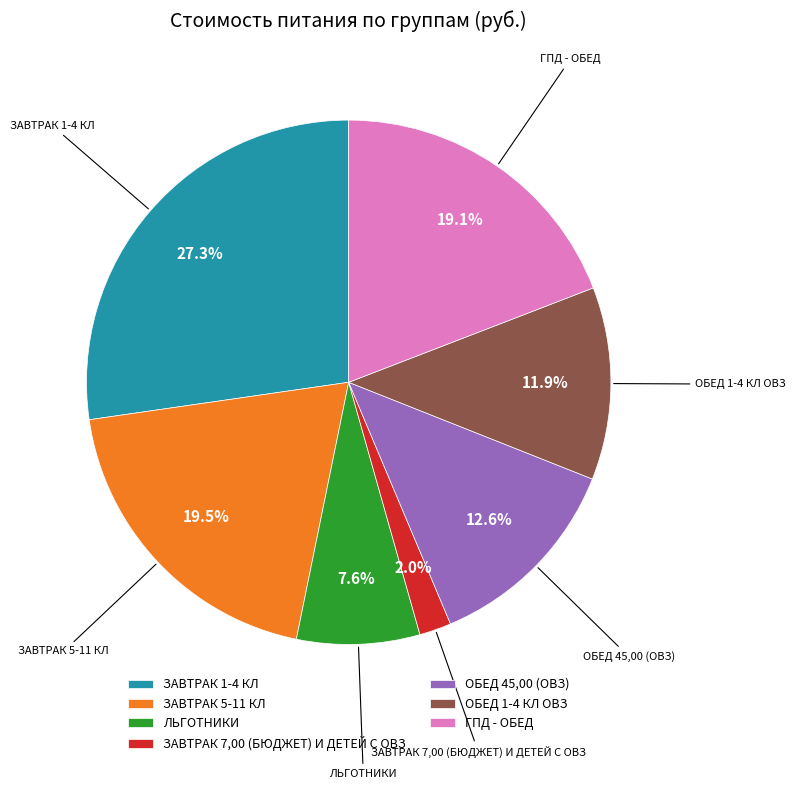

How much of the chart is everything except ЗАВТРАК 5-11 КЛ?

80.5%